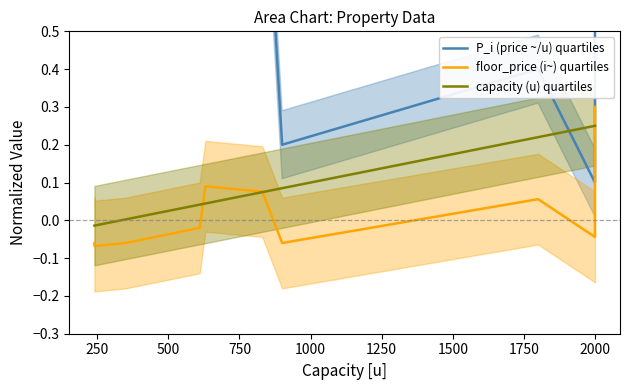

How many interior local valleys does the P_i (price ~/u) quartiles series have?

3